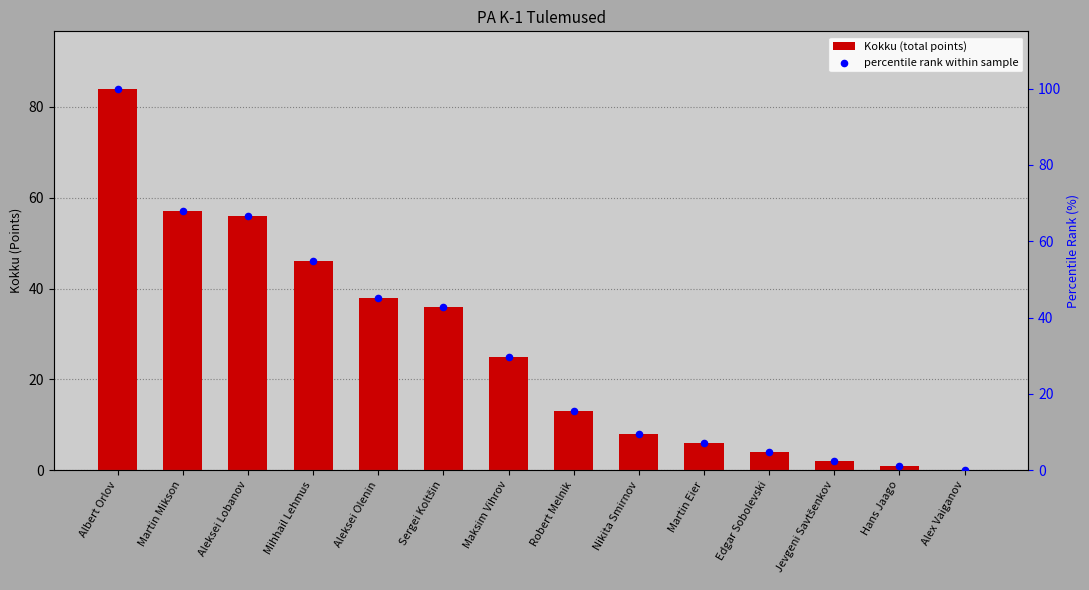

Which series contains the lowest Y value?

Kokku (total points)